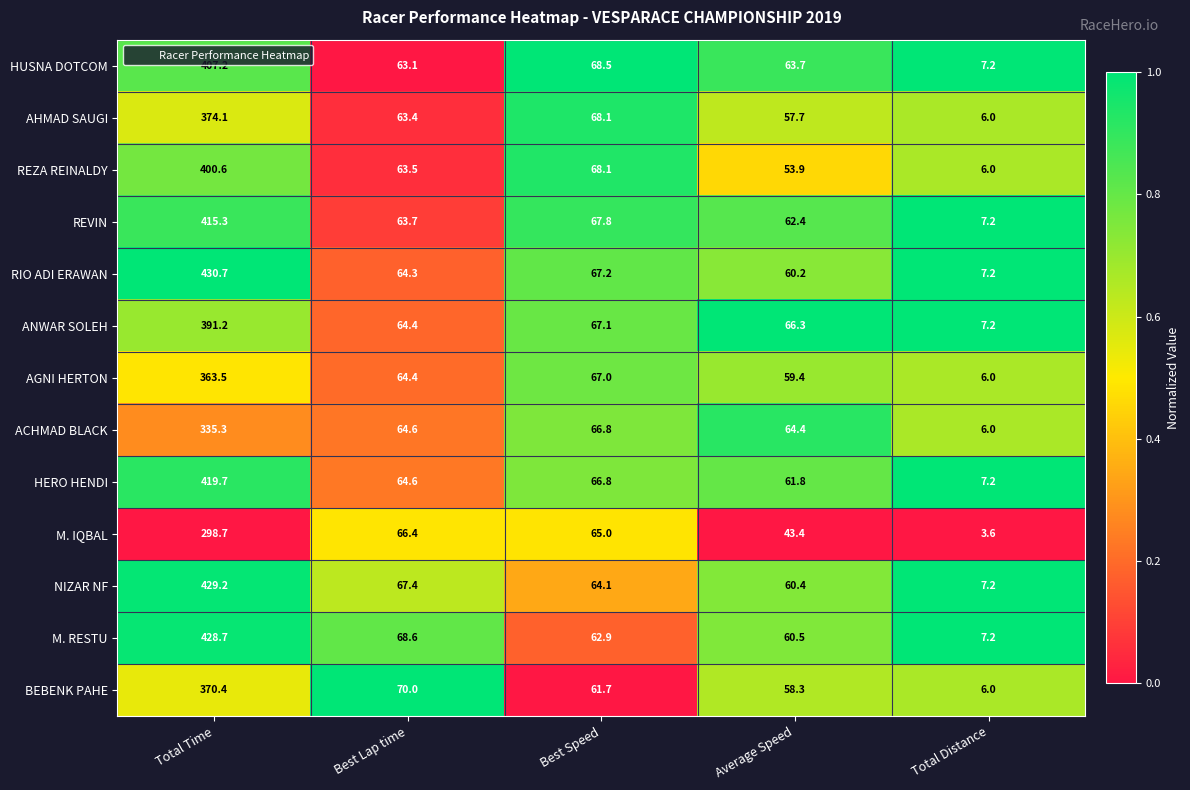

What is the spread (max minus min) of values at Best Speed?

6.8